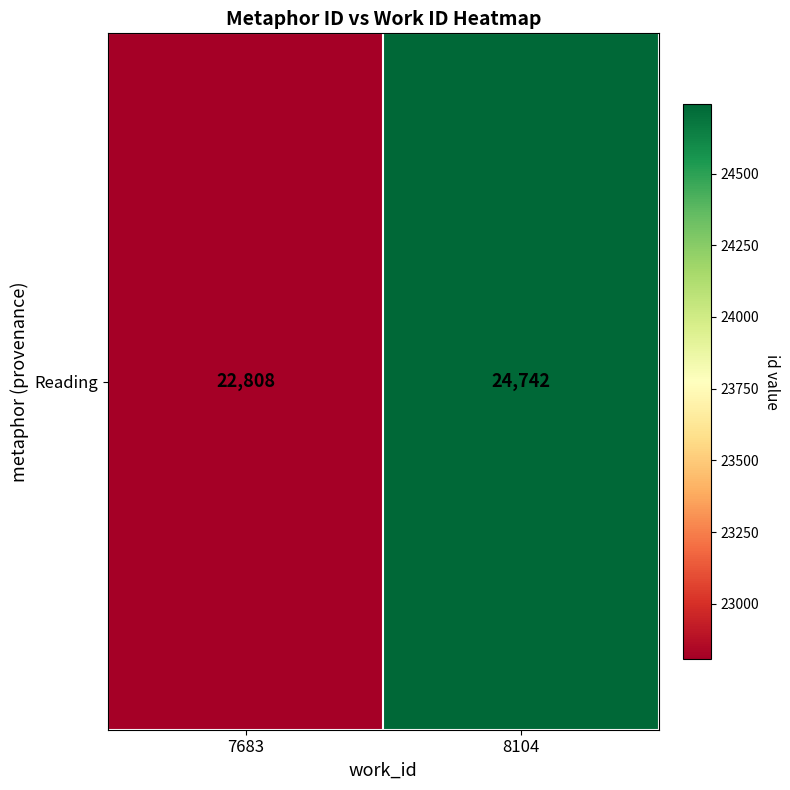

How many values are between 22808 and 24742?

2